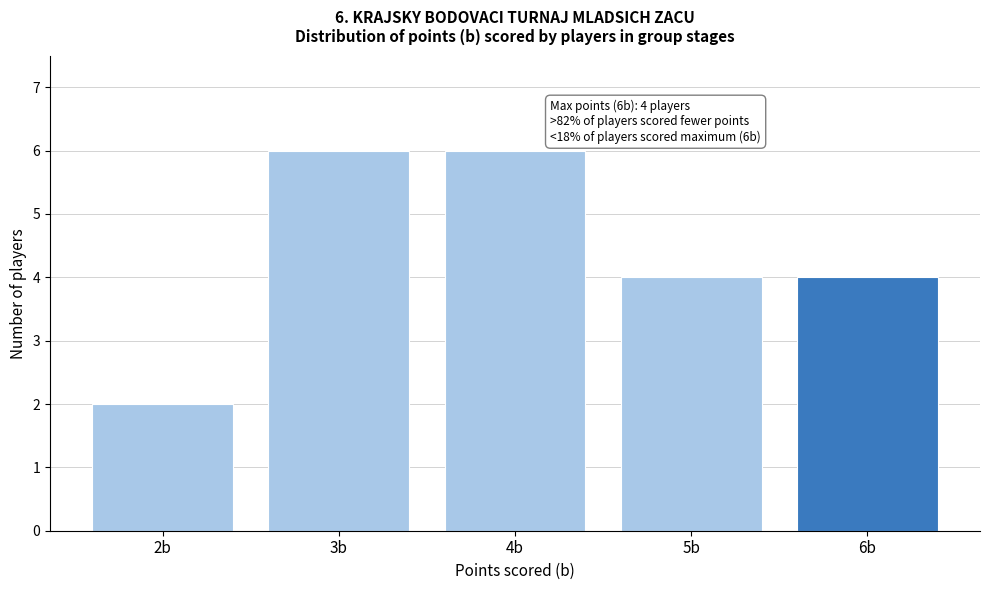

Reading left to right, transcribe all the data shown in this chart.

2b=2	3b=6	4b=6	5b=4	6b=4